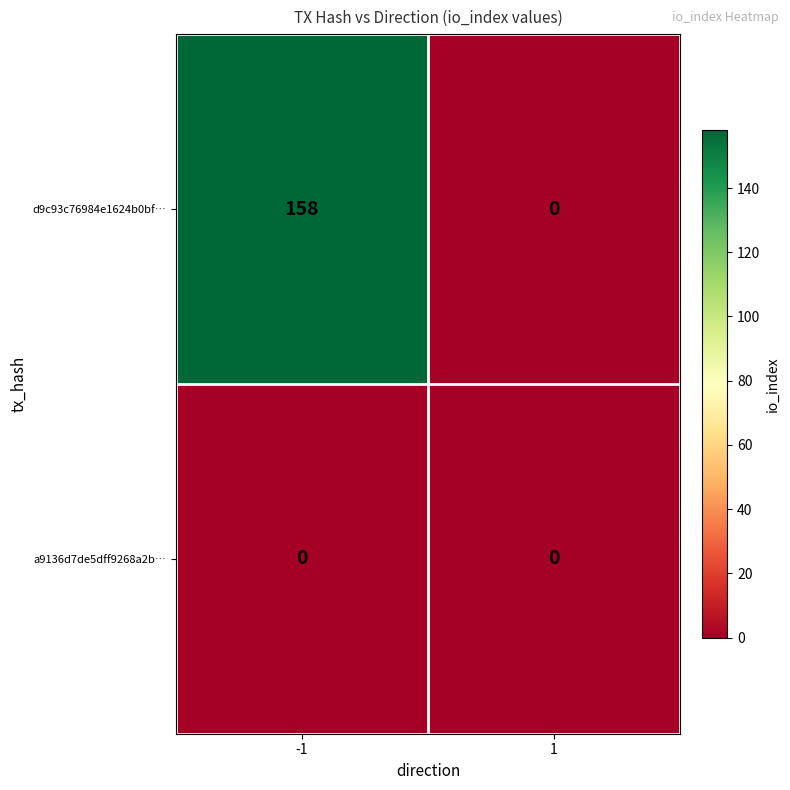

What is the greatest value displayed?

158